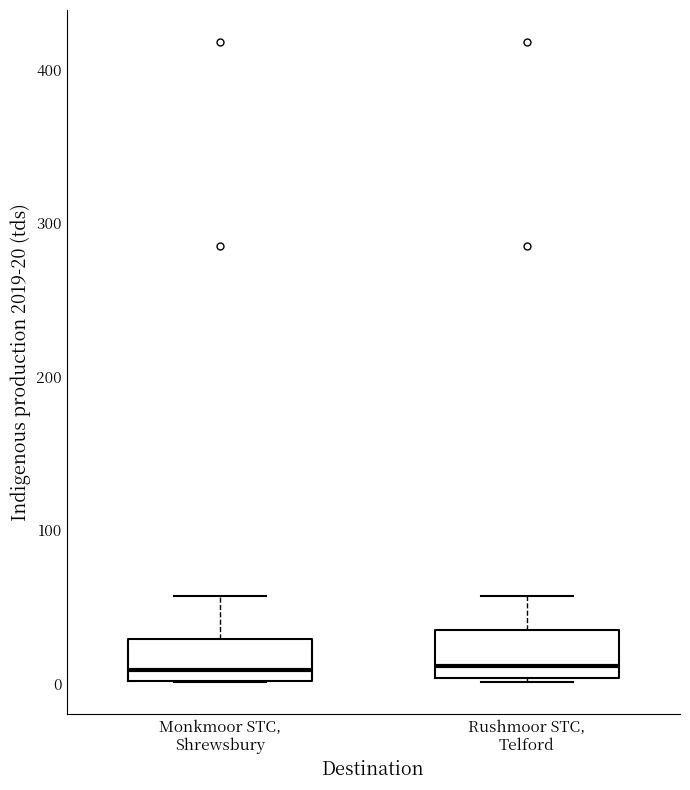

Reading left to right, transcribe this box plot: for each box, give where its median line is, the range the box spans, and where its two whiskers end, as read against the y-axis. The values are not printed on the chart, so give them approximately, as read against the axis.

Monkmoor STC, Shrewsbury: median 10, box 0 to 30, whiskers 0 to 60
Rushmoor STC, Telford: median 10, box 0 to 40, whiskers 0 to 60